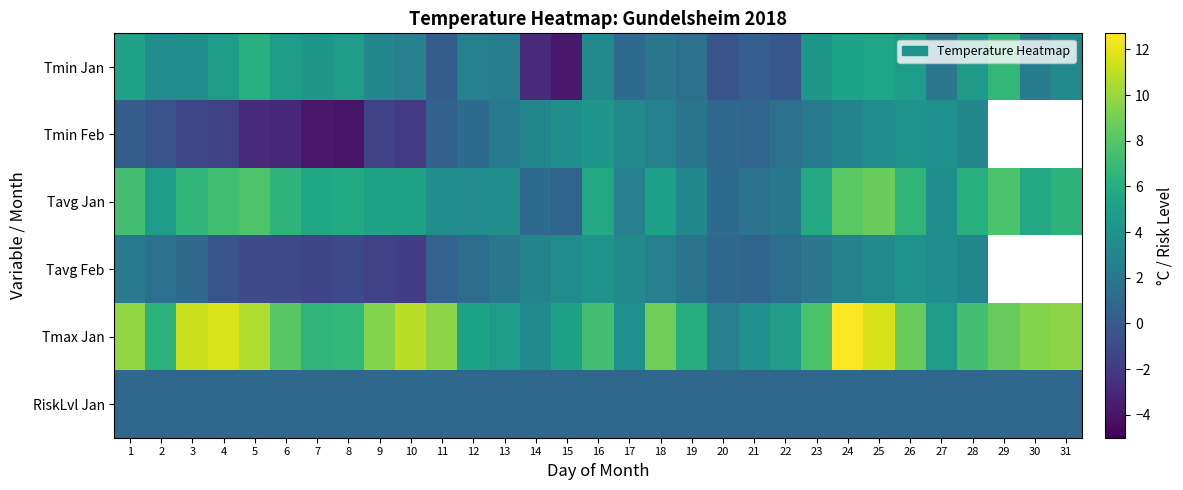

Between 1 and 3, which is larger?

1